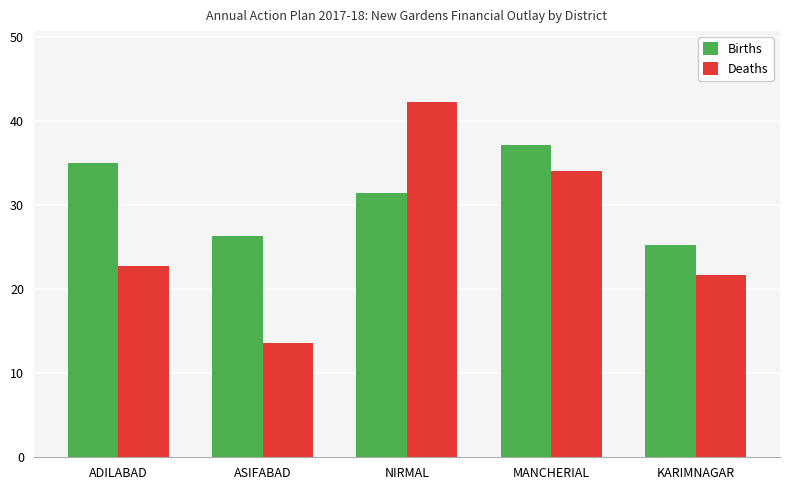

What is the difference between the Births values at MANCHERIAL and NIRMAL?

5.7